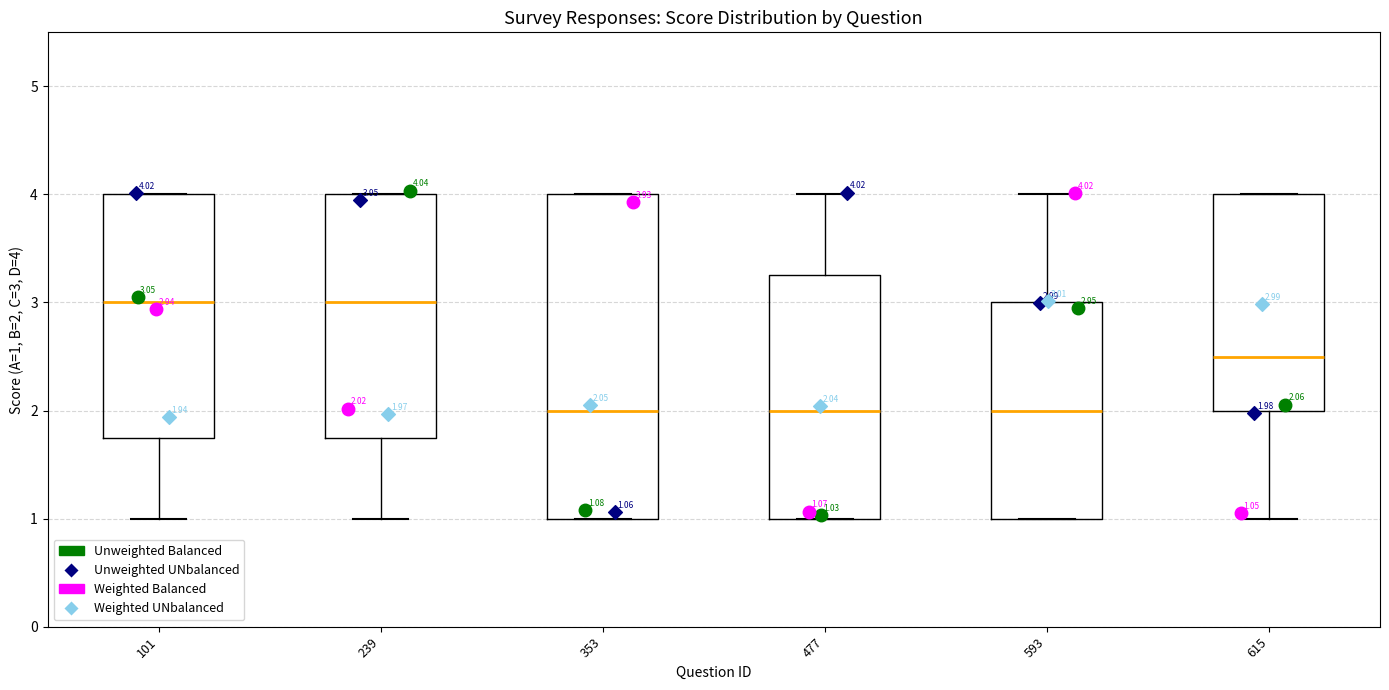

Which box is the tallest, from its lower edge to its upper edge?

353